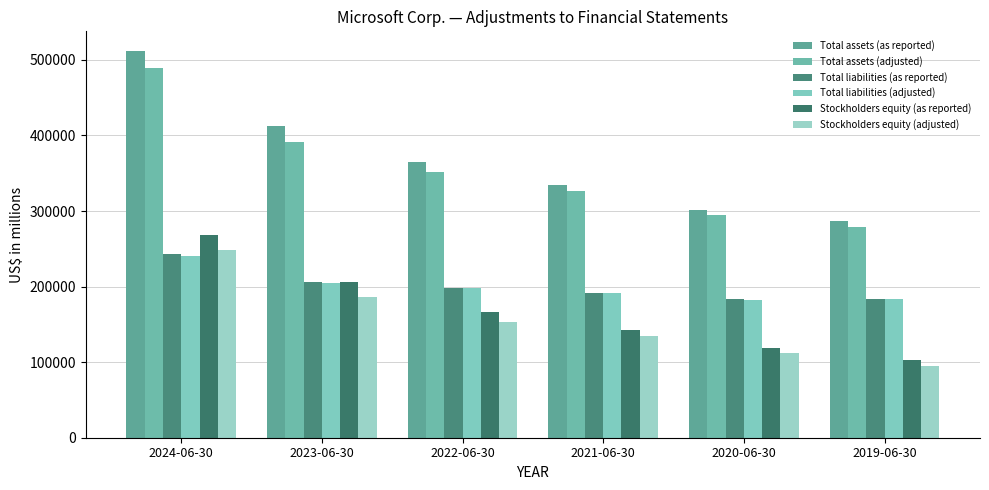

Are the bars horizontal?

No